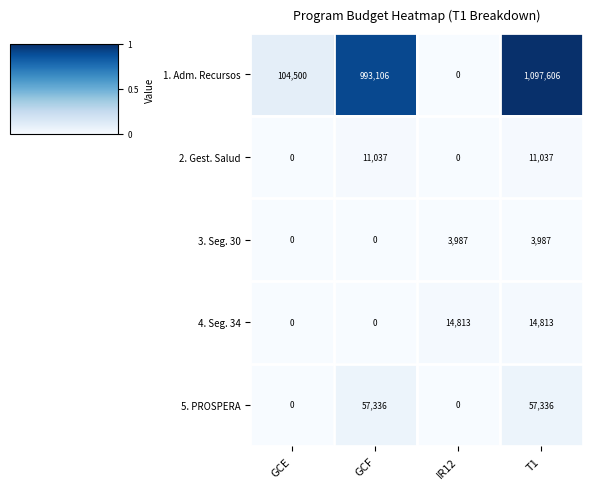

Rank the series by their maximum value, from highest to lowest.

1. Adm. Recursos, 5. PROSPERA, 4. Seg. 34, 2. Gest. Salud, 3. Seg. 30